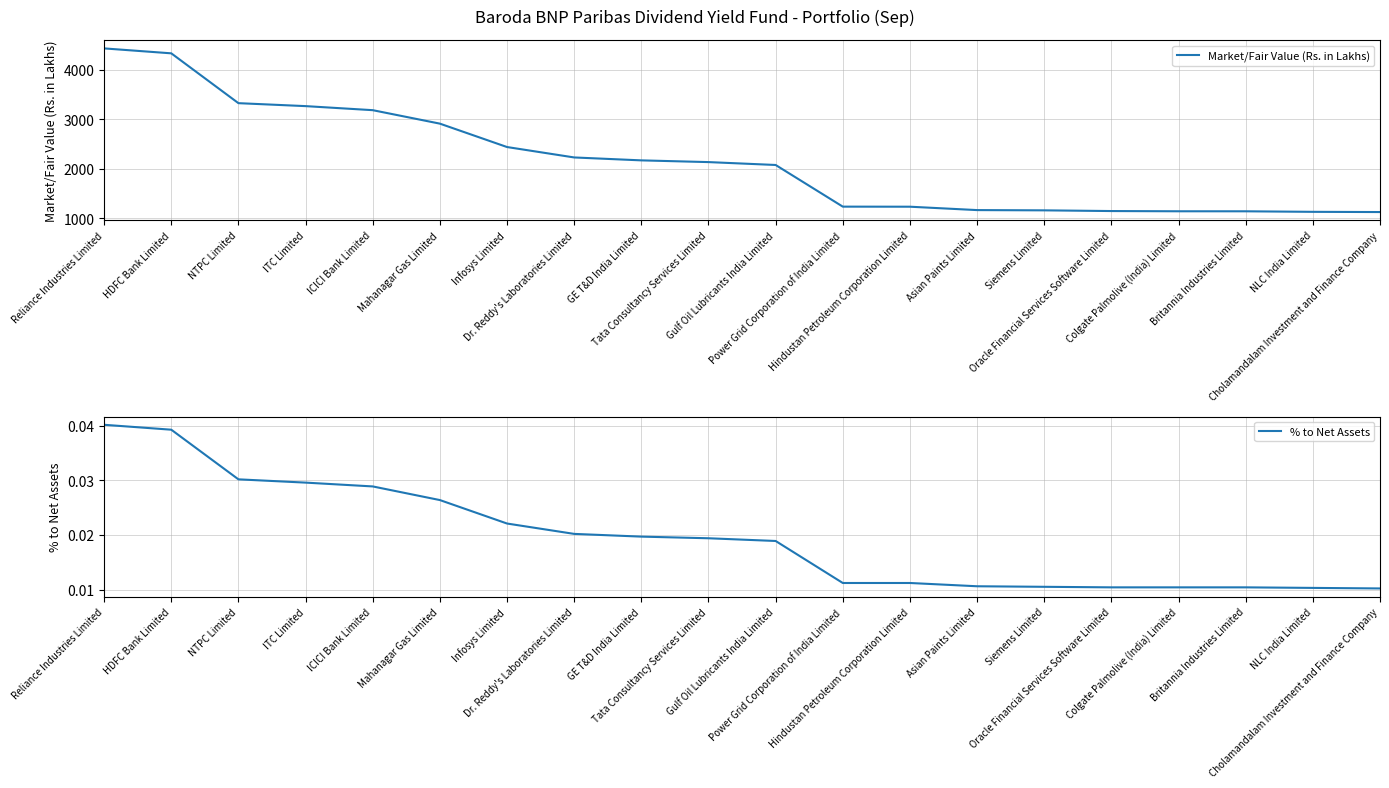

Reading left to right, transcribe all the data shown in this chart.

Market/Fair Value (Rs. in Lakhs): Reliance Industries Limited=4429.7	HDFC Bank Limited=4330.1	NTPC Limited=3324.0	ITC Limited=3264.3	ICICI Bank Limited=3182.5	Mahanagar Gas Limited=2910.6	Infosys Limited=2438.3	Dr. Reddy's Laboratories Limited=2228.0	GE T&D India Limited=2169.0	Tata Consultancy Services Limited=2134.2	Gulf Oil Lubricants India Limited=2076.0	Power Grid Corporation of India Limited=1235.0	Hindustan Petroleum Corporation Limited=1233.5	Asian Paints Limited=1165.2	Siemens Limited=1160.0	Oracle Financial Services Software Limited=1145.9	Colgate Palmolive (India) Limited=1141.3	Britannia Industries Limited=1140.9	NLC India Limited=1130.0	Cholamandalam Investment and Finance Company=1125.6
% to Net Assets: Reliance Industries Limited=0.0	HDFC Bank Limited=0.0	NTPC Limited=0.0	ITC Limited=0.0	ICICI Bank Limited=0.0	Mahanagar Gas Limited=0.0	Infosys Limited=0.0	Dr. Reddy's Laboratories Limited=0.0	GE T&D India Limited=0.0	Tata Consultancy Services Limited=0.0	Gulf Oil Lubricants India Limited=0.0	Power Grid Corporation of India Limited=0.0	Hindustan Petroleum Corporation Limited=0.0	Asian Paints Limited=0.0	Siemens Limited=0.0	Oracle Financial Services Software Limited=0.0	Colgate Palmolive (India) Limited=0.0	Britannia Industries Limited=0.0	NLC India Limited=0.0	Cholamandalam Investment and Finance Company=0.0